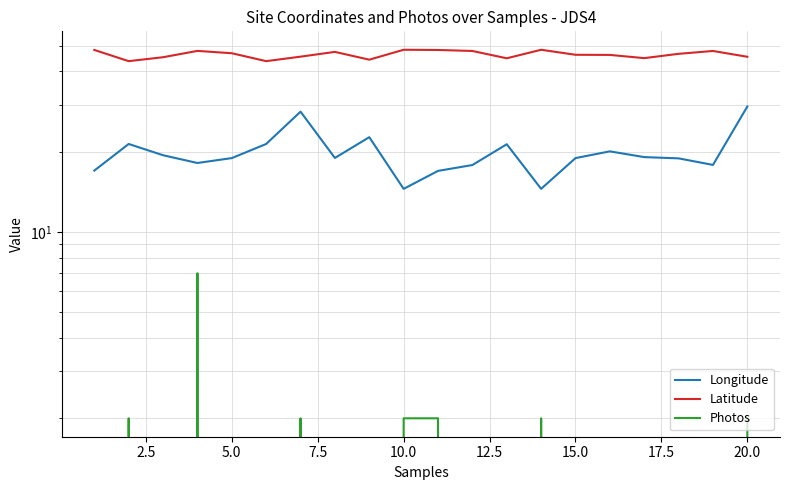

What is the sum of all Photos values?

19.0